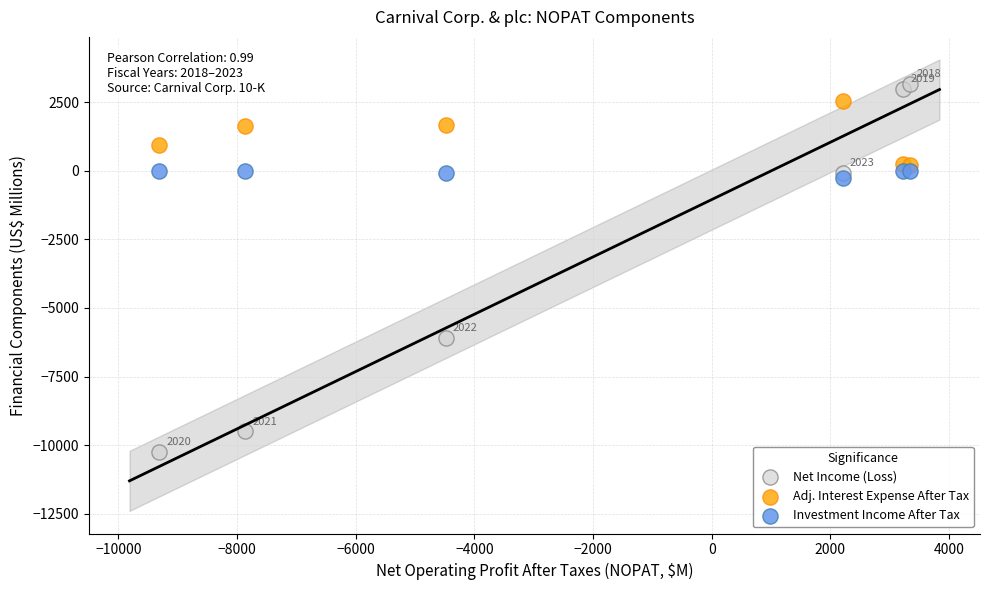

Across all series, what Y value is closest to -3542?

-6093